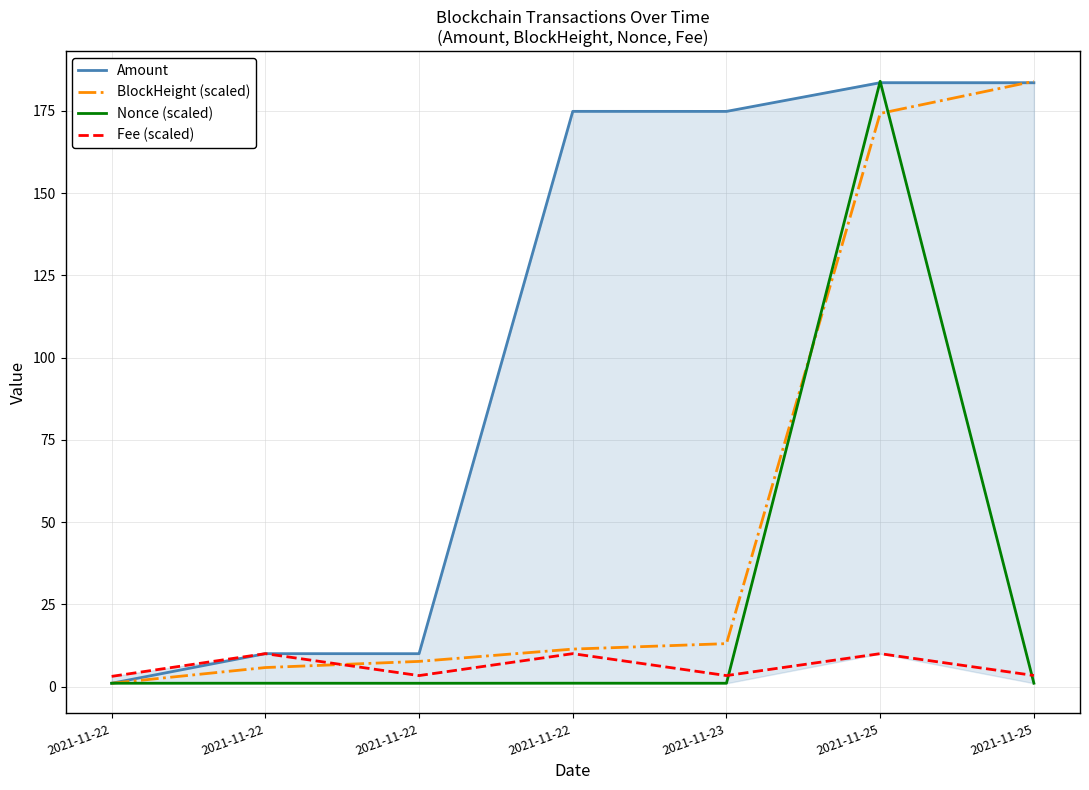

How many intersections are there between BlockHeight (scaled) and Nonce (scaled)?

3